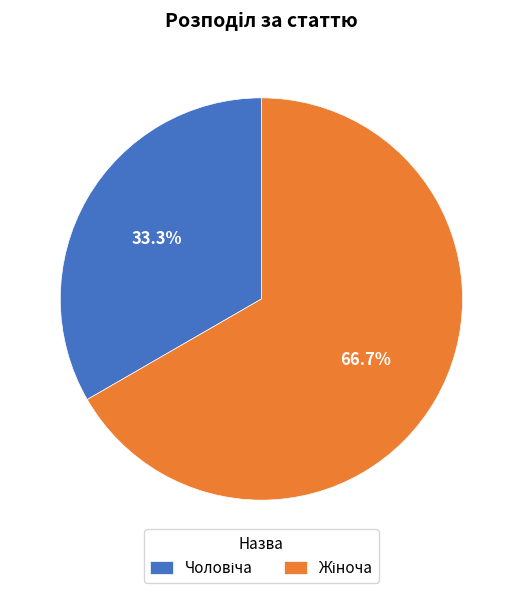

Count the number of slices in the pie.

2